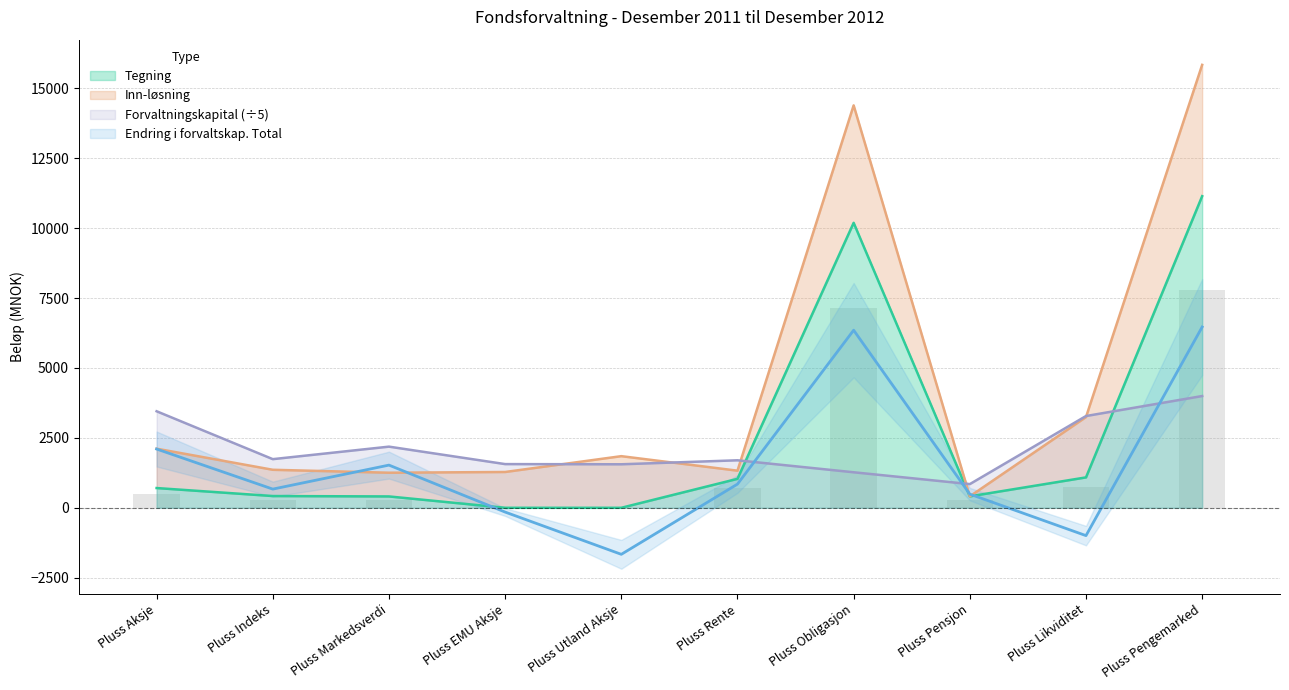

Is it true that Tegning equals 14742.5 at Pluss Obligasjon?

False